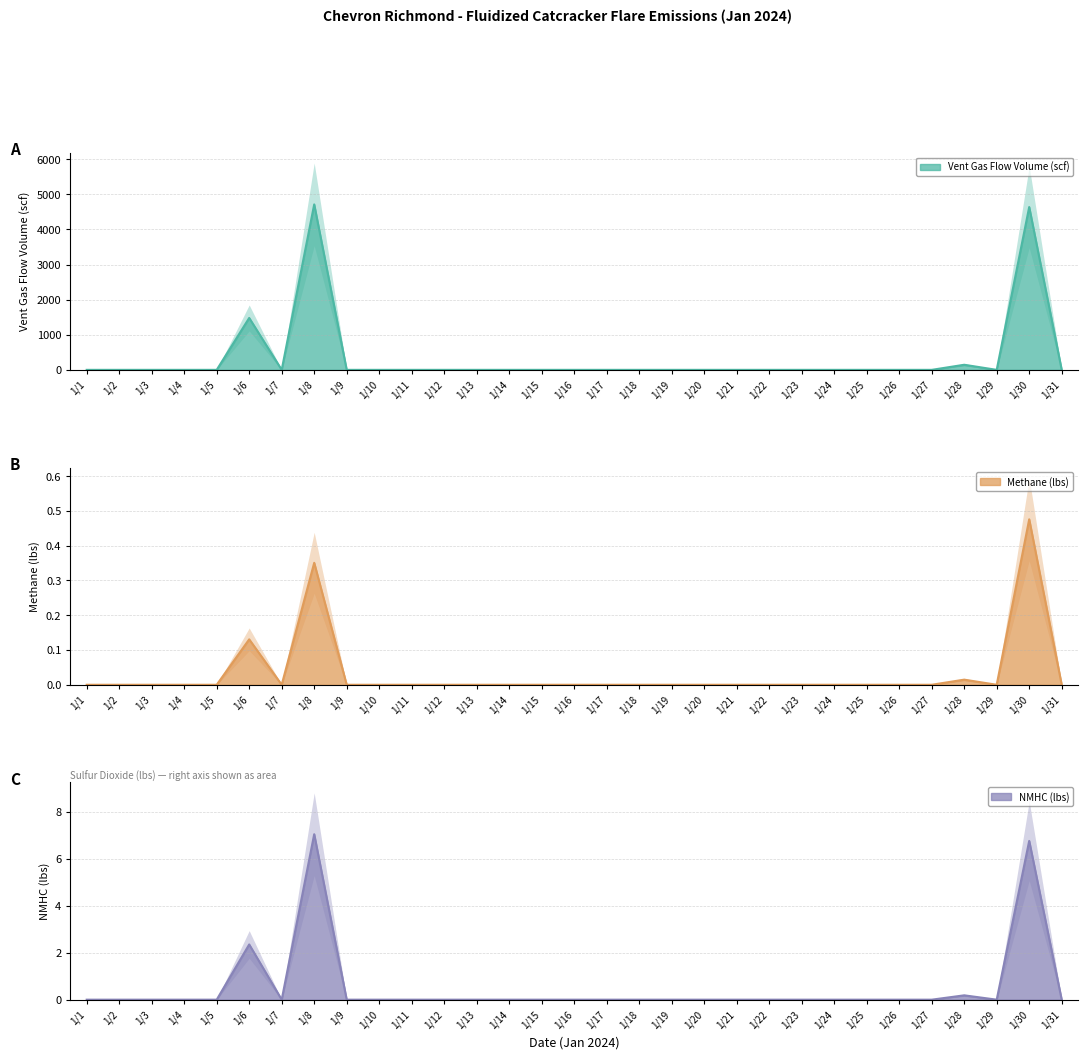

What is the difference between the second highest and minimum values in the Methane (lbs) series?

0.4